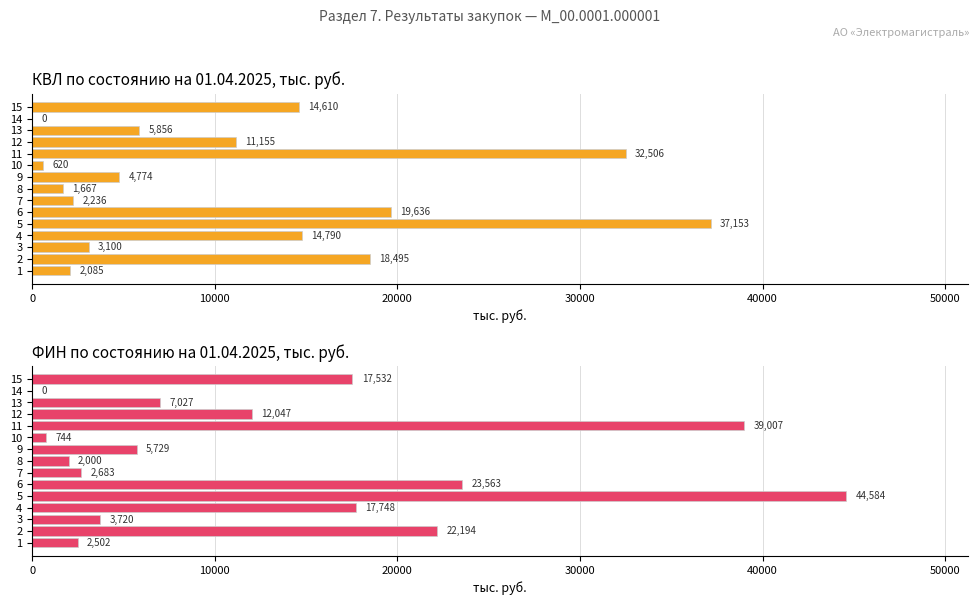

Reading left to right, what are all the values shown in this chart?

КВЛ по состоянию на 01.04.2025: 2085.0	18495.0	3100.0	14790.0	37153.4	19635.7	2235.5	1666.7	4774.1	620.0	32505.9	11155.1	5856.0	0.0	14610.0
ФИН по состоянию на 01.04.2025: 2502.0	22194.0	3720.0	17748.0	44584.1	23562.8	2682.6	2000.0	5728.9	744.0	39007.1	12047.5	7027.2	0.0	17532.0